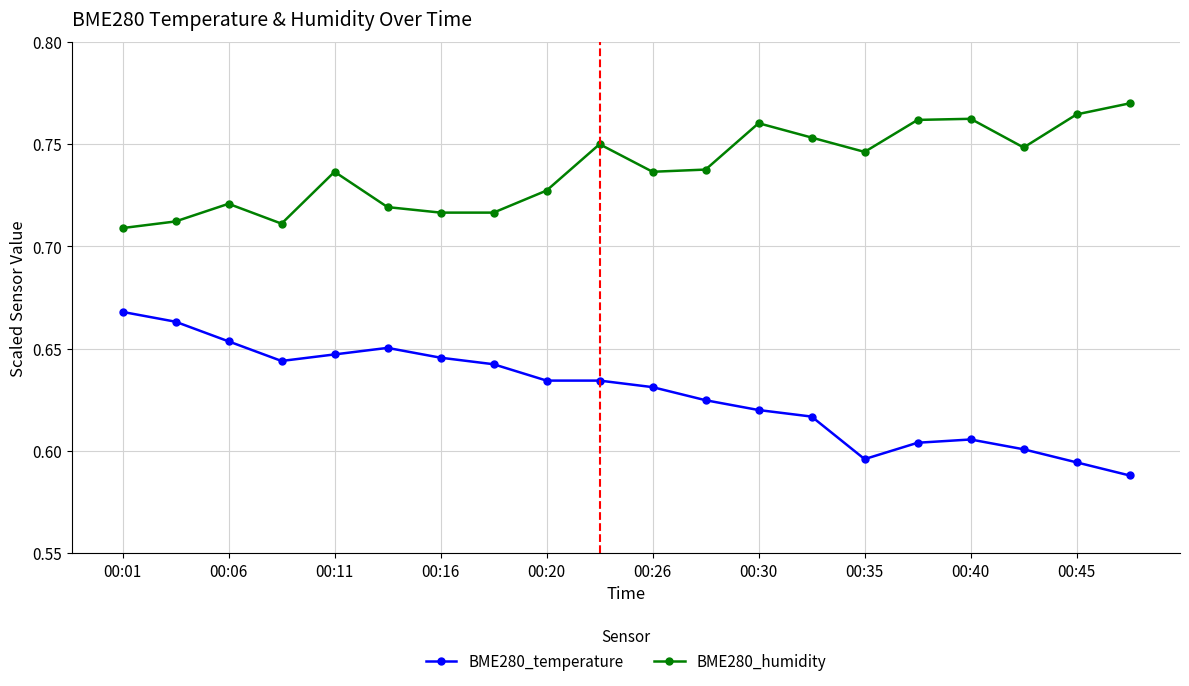

What are all the series names shown in the legend?

BME280_temperature, BME280_humidity